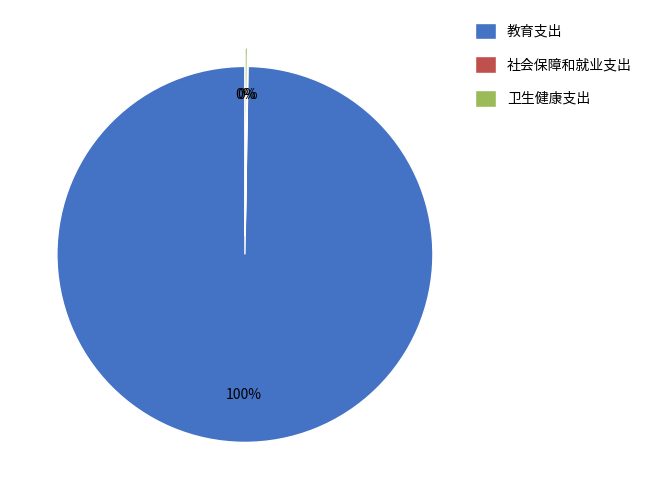

What is the majority slice?

教育支出